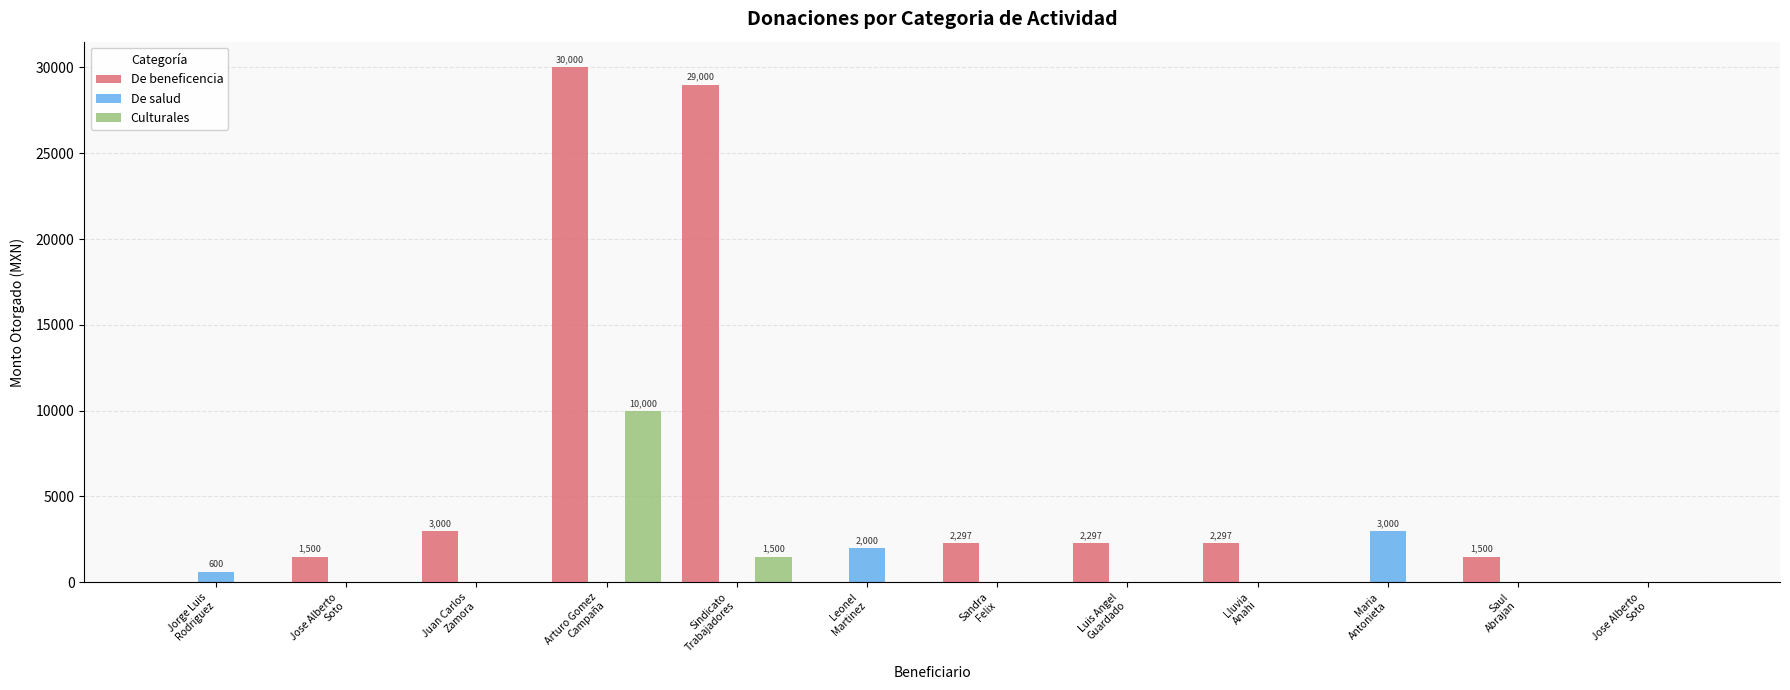

What are all the series names shown in the legend?

De beneficencia, De salud, Culturales